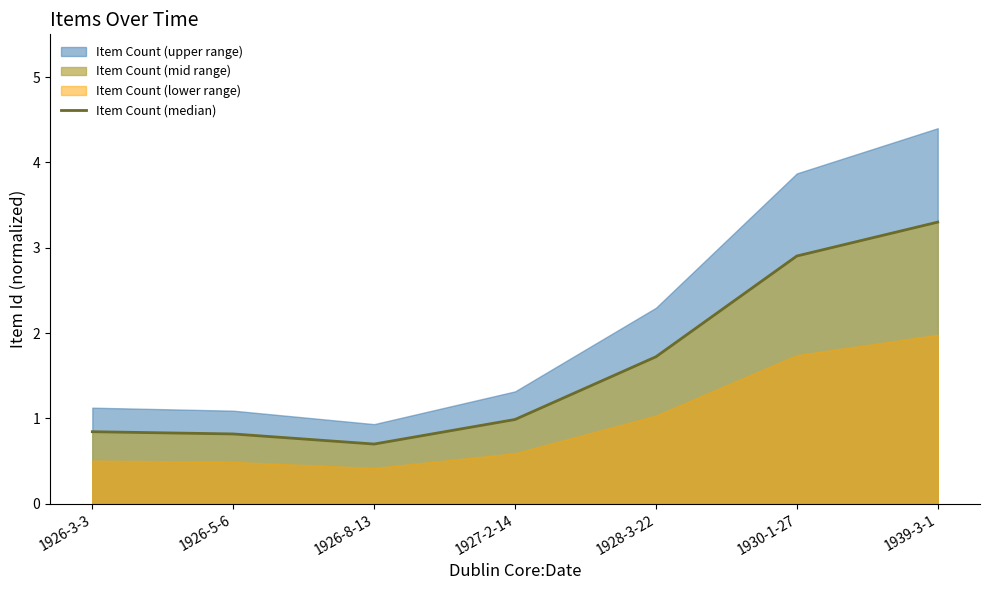

List the labels in order of value, smallest first.

1926-8-13, 1926-5-6, 1926-3-3, 1927-2-14, 1928-3-22, 1930-1-27, 1939-3-1